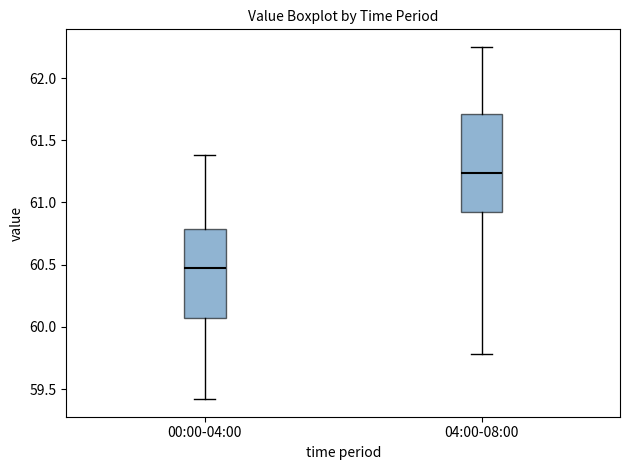

Which box has the highest median line?

04:00-08:00